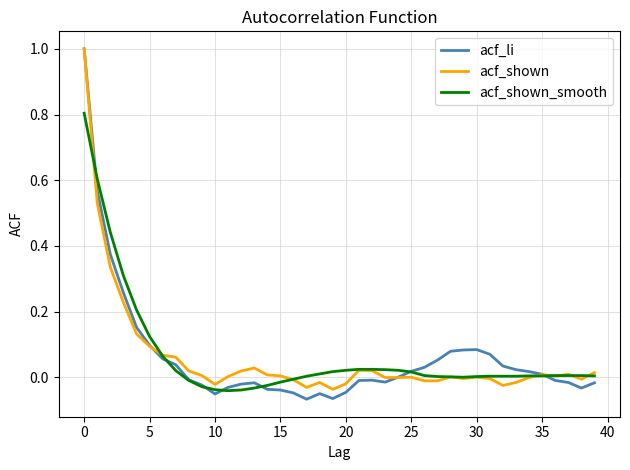

Which series has the largest range (max minus min)?

acf_li